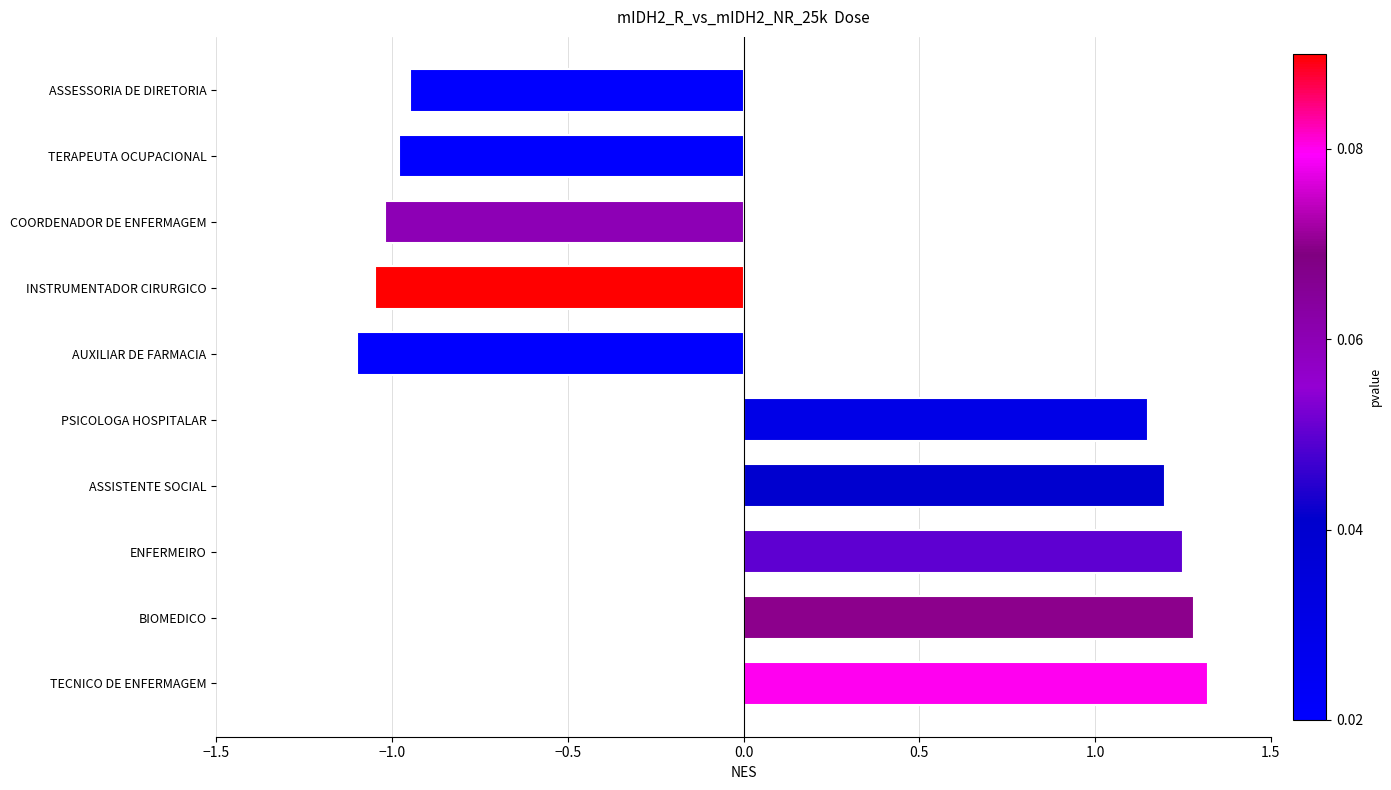

What is the difference between the second highest and minimum values?

2.4